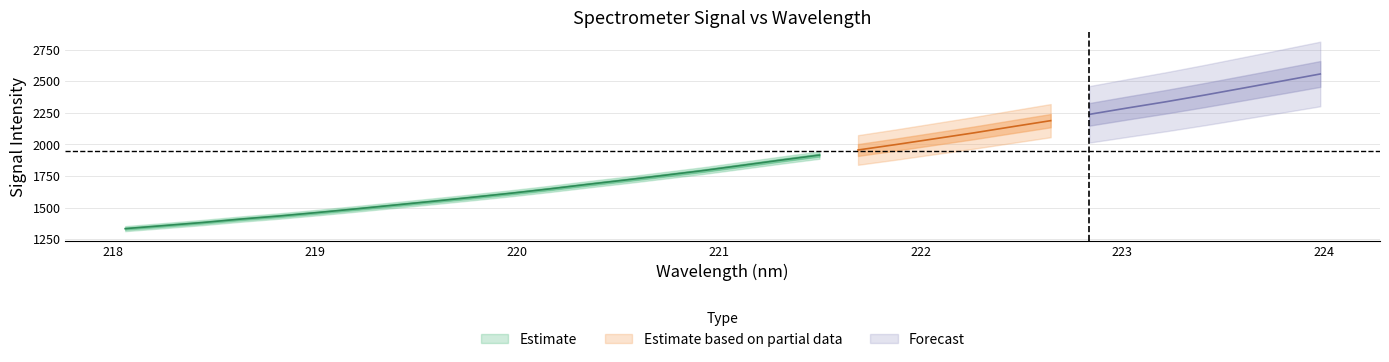

Rank the categories by x value from highest to lowest.

31, 30, 29, 28, 27, 26, 25, 24, 23, 22, 21, 20, 19, 18, 17, 16, 15, 14, 13, 12, 11, 10, 9, 8, 7, 6, 5, 4, 3, 2, 1, 0